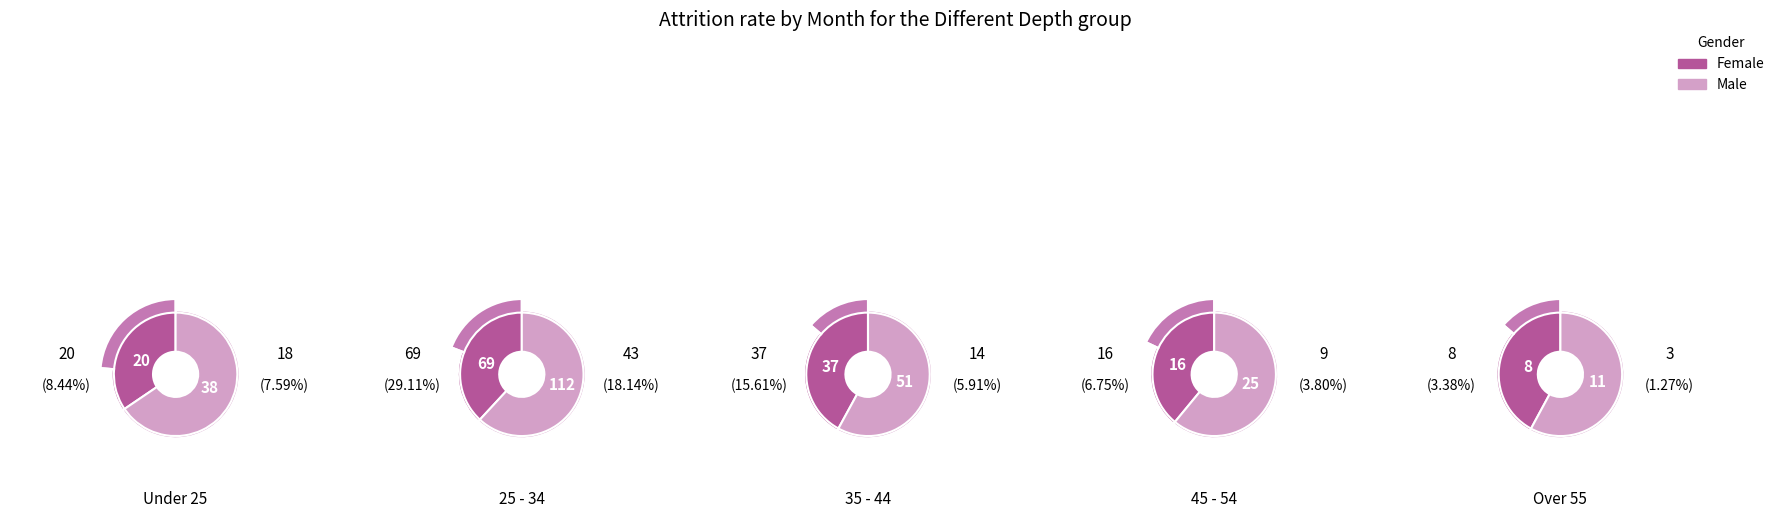

Count the number of slices in the pie.

5